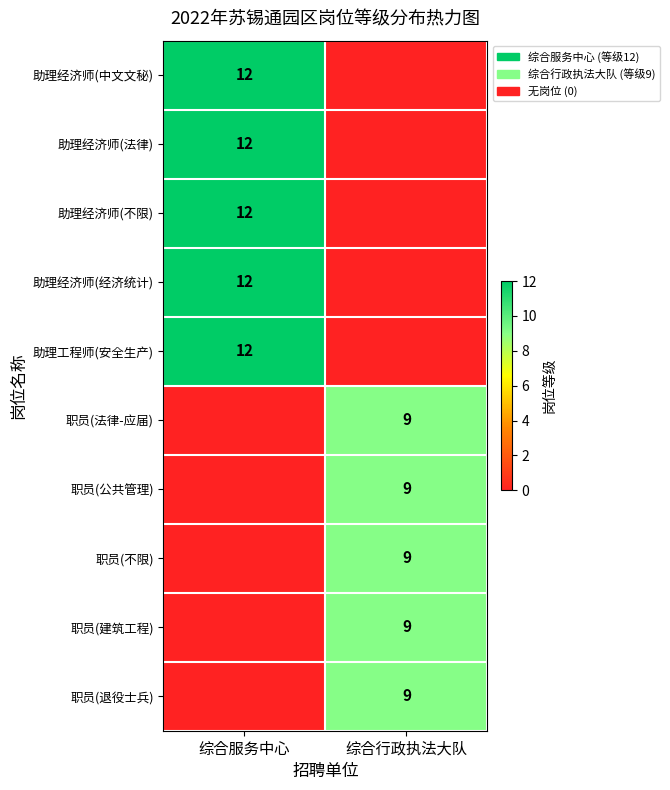

What is the total value across all series at 综合服务中心?

60